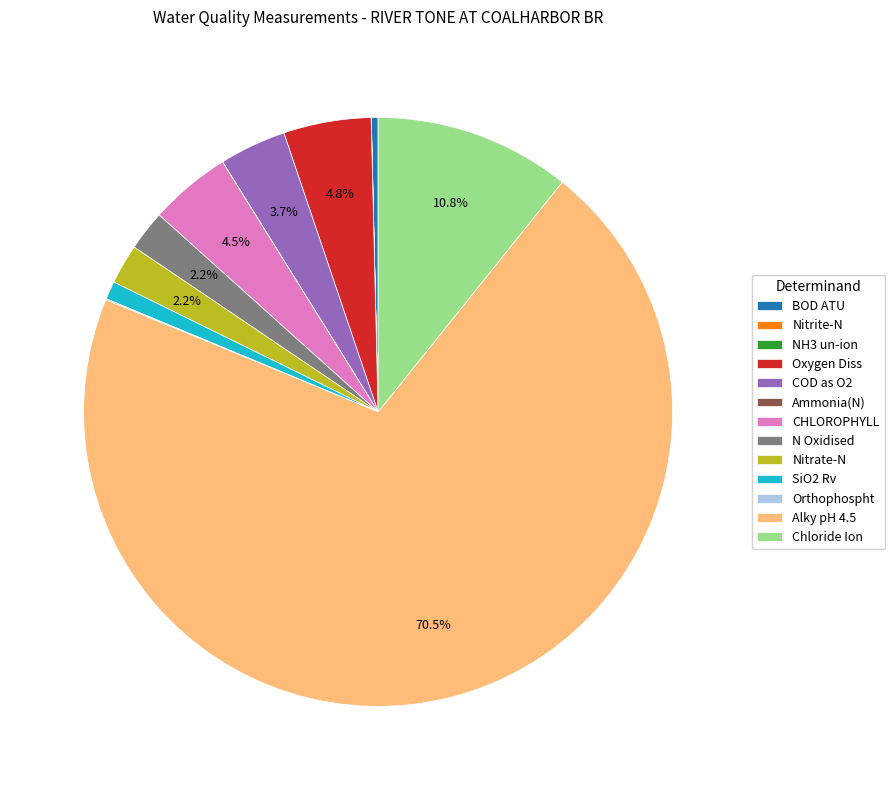

To the nearest percent, what is the difference between the largest and smallest slice percentages?

70%